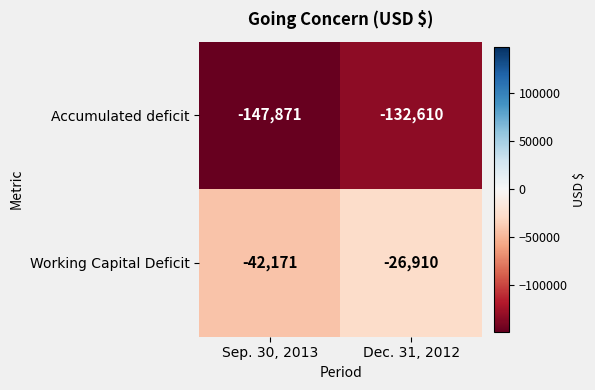

At which category is the sum across all series the highest?

Dec. 31, 2012